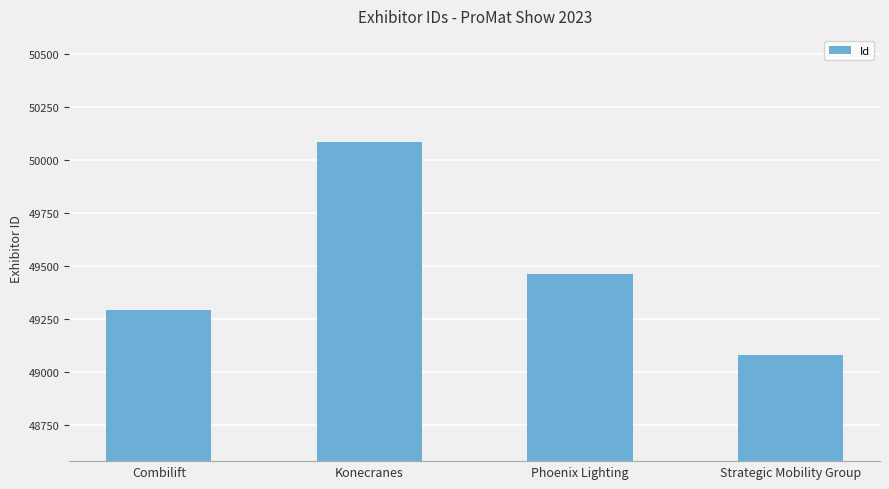

What is the smallest value displayed?

49080